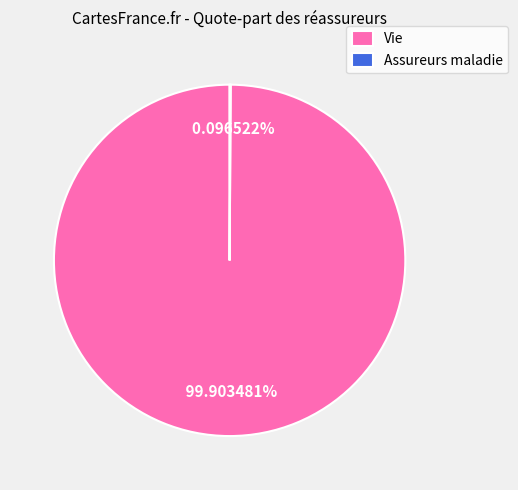

Is there any slice that represents more than half of the pie?

Yes